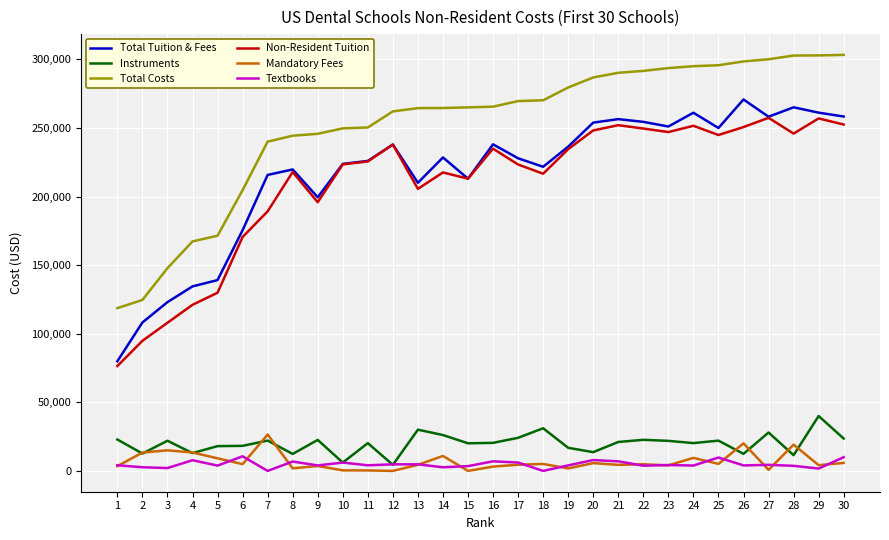

At how many categories does at least one series exceed 224038?

24